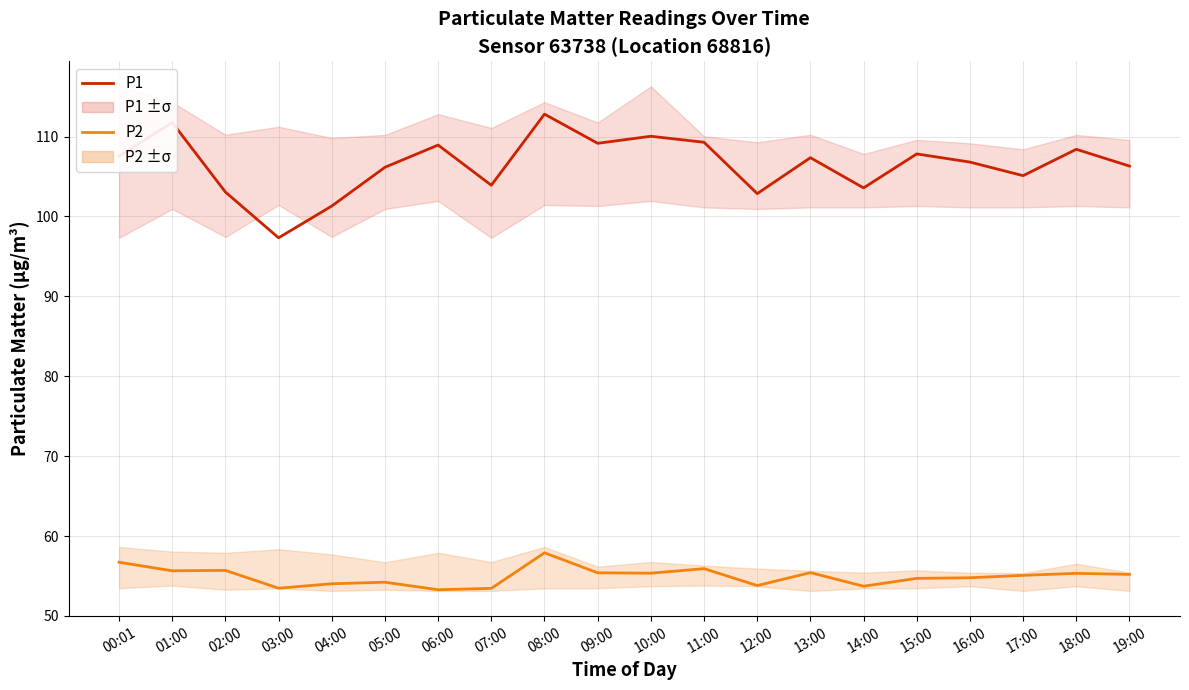

Which category has the highest value across all series?

08:00